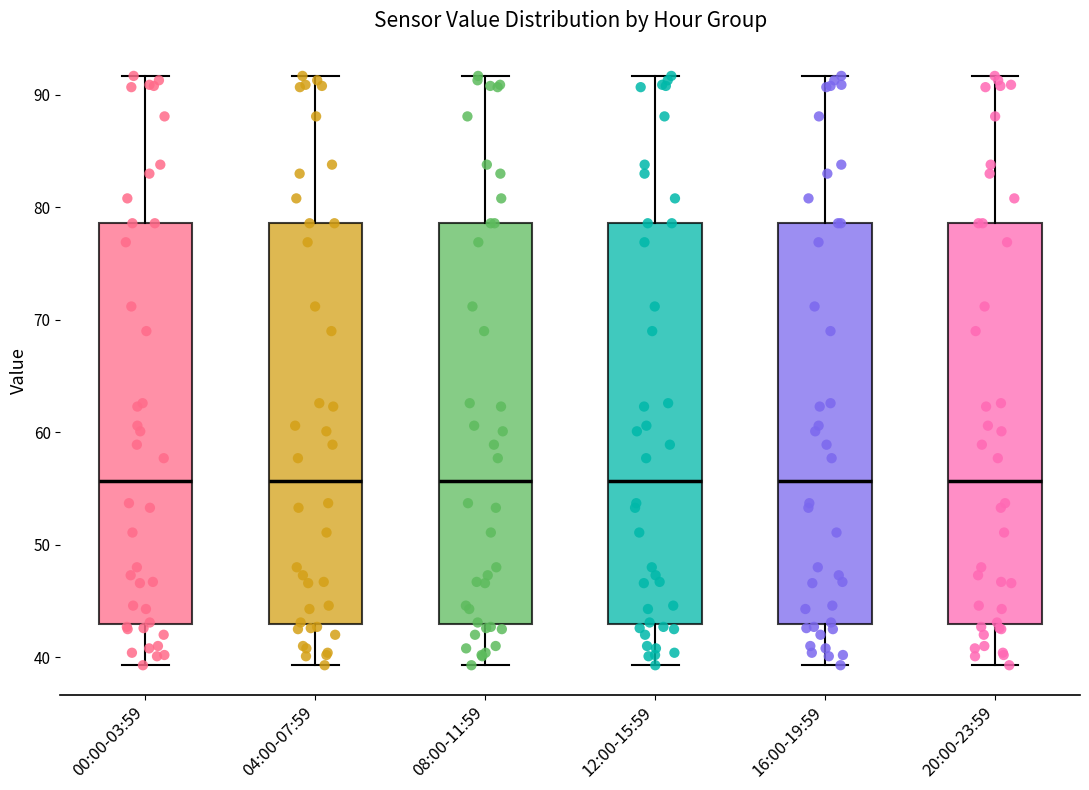

Reading left to right, transcribe this box plot: for each box, give where its median line is, the range the box spans, and where its two whiskers end, as read against the y-axis. The values are not printed on the chart, so give them approximately, as read against the axis.

00:00-03:59: median 56, box 43 to 79, whiskers 39 to 92
04:00-07:59: median 56, box 43 to 79, whiskers 39 to 92
08:00-11:59: median 56, box 43 to 79, whiskers 39 to 92
12:00-15:59: median 56, box 43 to 79, whiskers 39 to 92
16:00-19:59: median 56, box 43 to 79, whiskers 39 to 92
20:00-23:59: median 56, box 43 to 79, whiskers 39 to 92